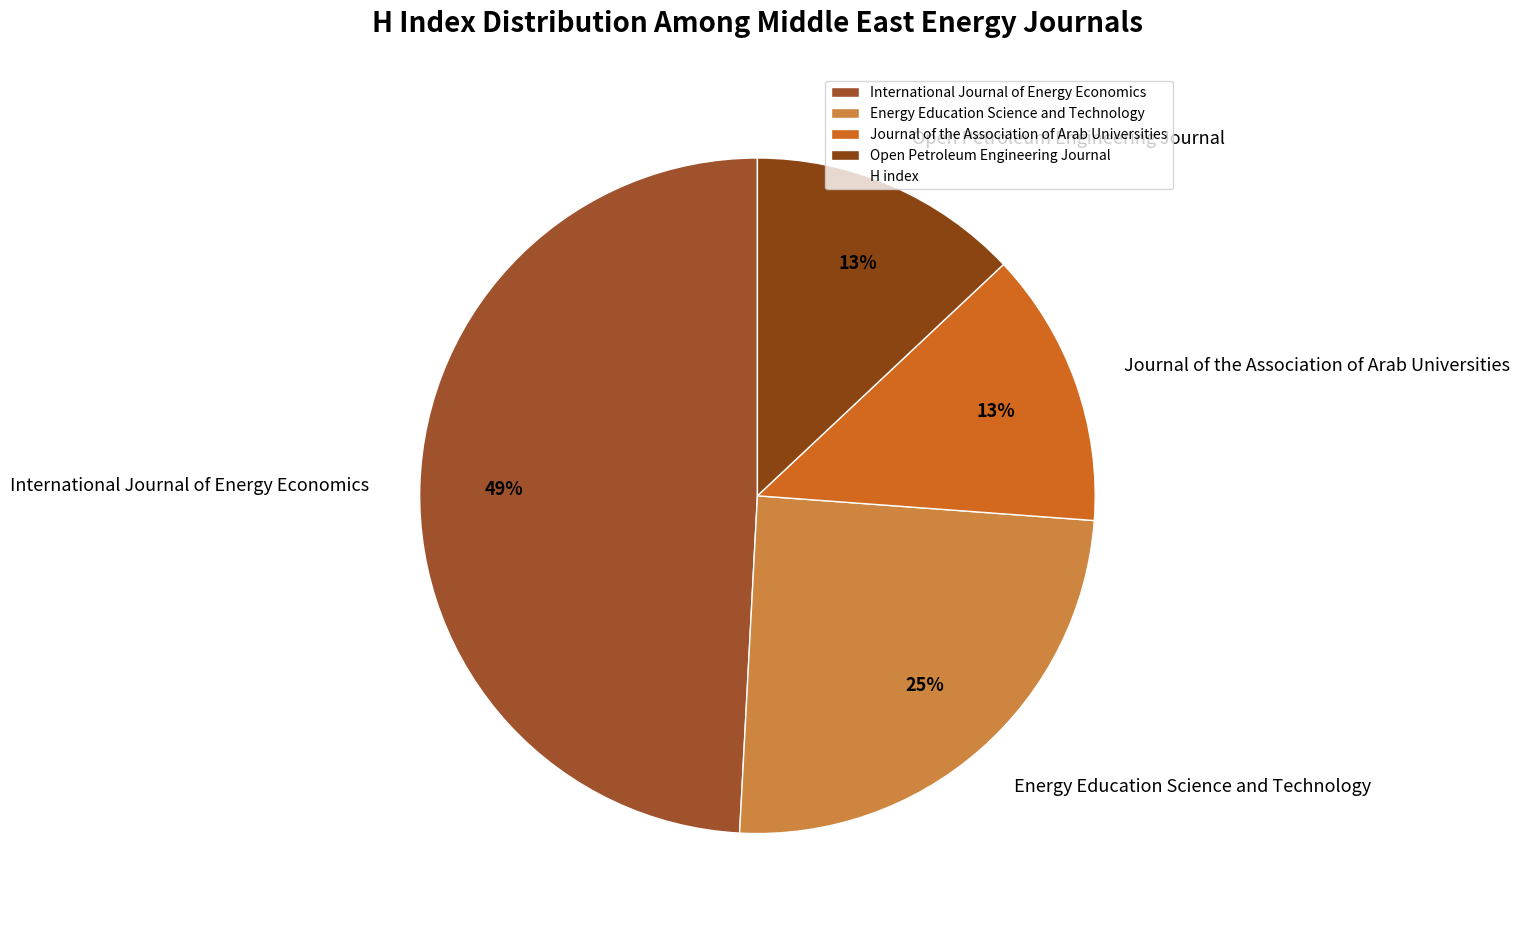

What percentage is the Open Petroleum Engineering Journal slice, to the nearest percent?

13%